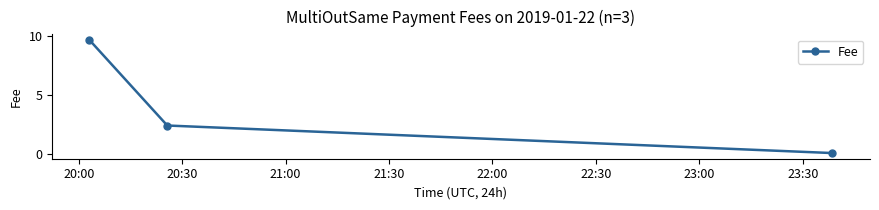

What is the sum of all values?

12.2